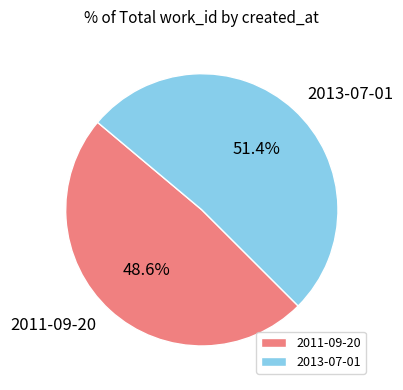

The 2013-07-01 slice represents 51% of the pie. True or false?

True